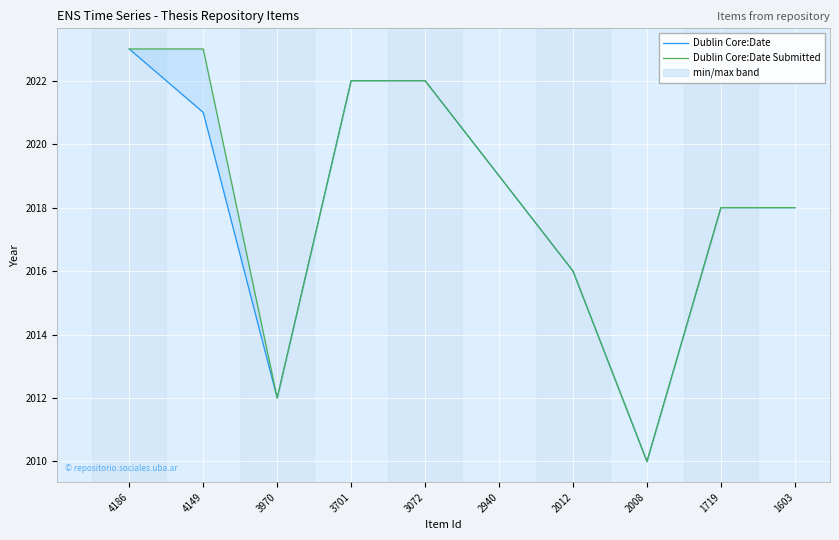

What is the value of the Dublin Core:Date Submitted point at the 4th from the left?

2022